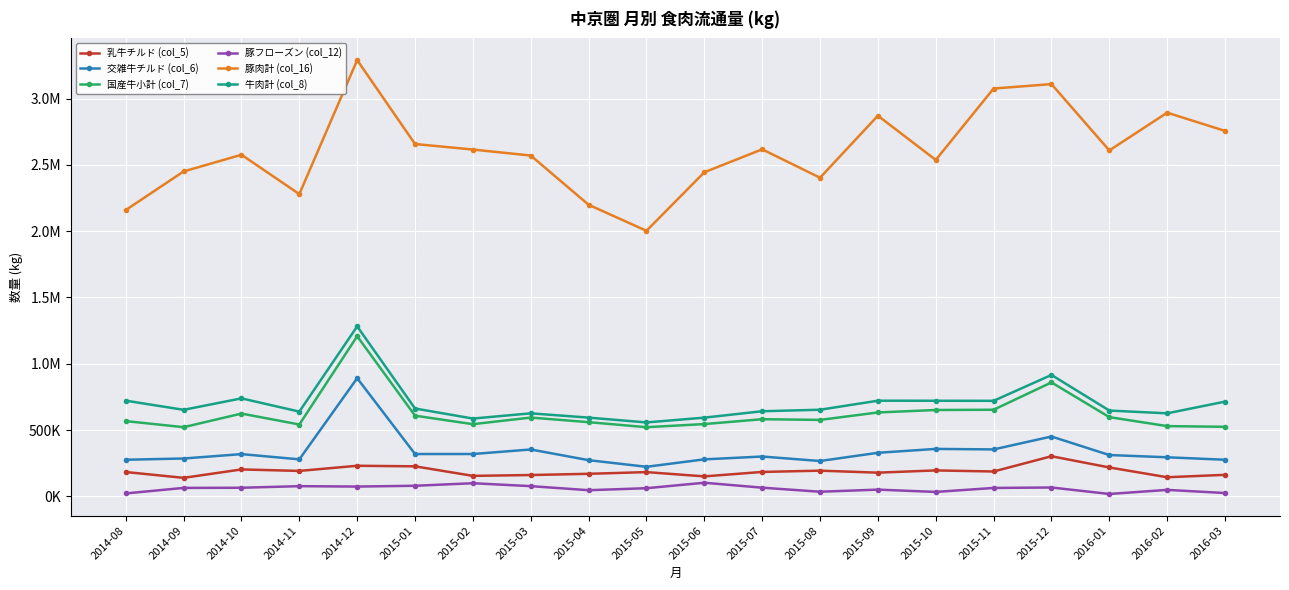

What are all the series names shown in the legend?

乳牛チルド (col_5), 交雑牛チルド (col_6), 国産牛小計 (col_7), 豚フローズン (col_12), 豚肉計 (col_16), 牛肉計 (col_8)